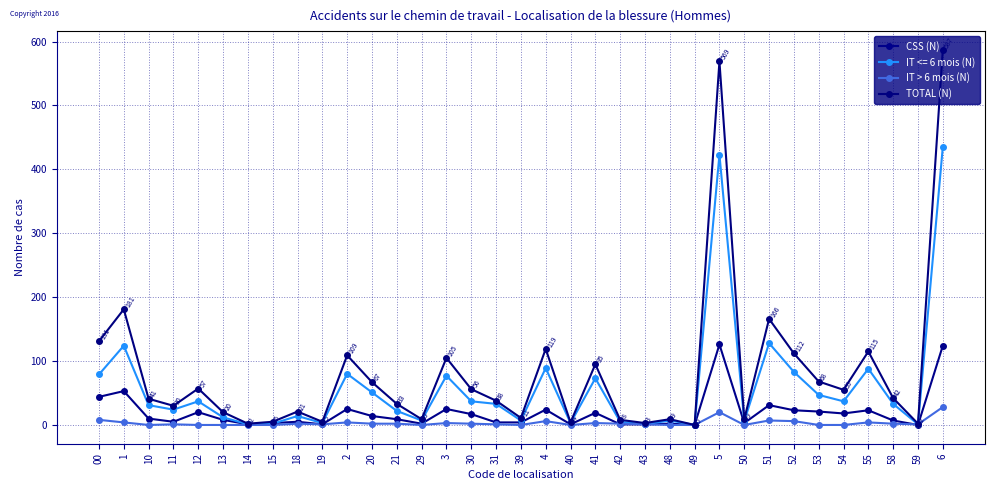

What is the difference between the highest and lowest values at 19?

4